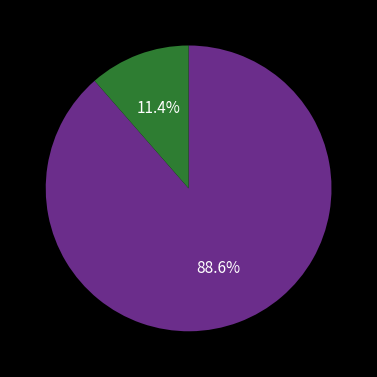

Is there any slice that represents more than half of the pie?

Yes